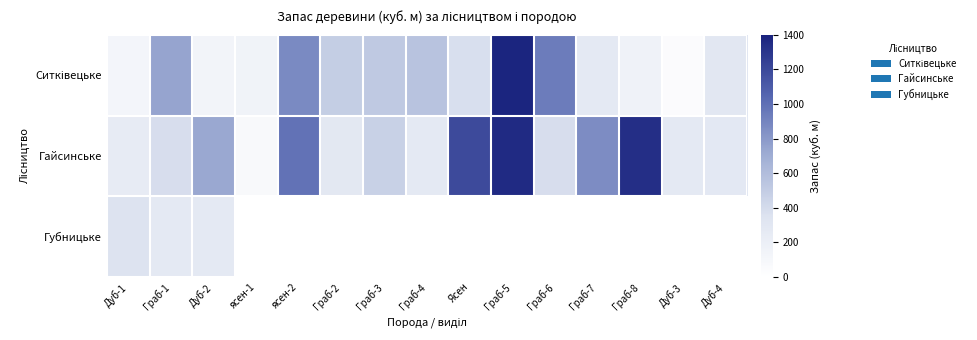

What is the difference between the second highest and second lowest values in the Ситківецьке series?

821.0